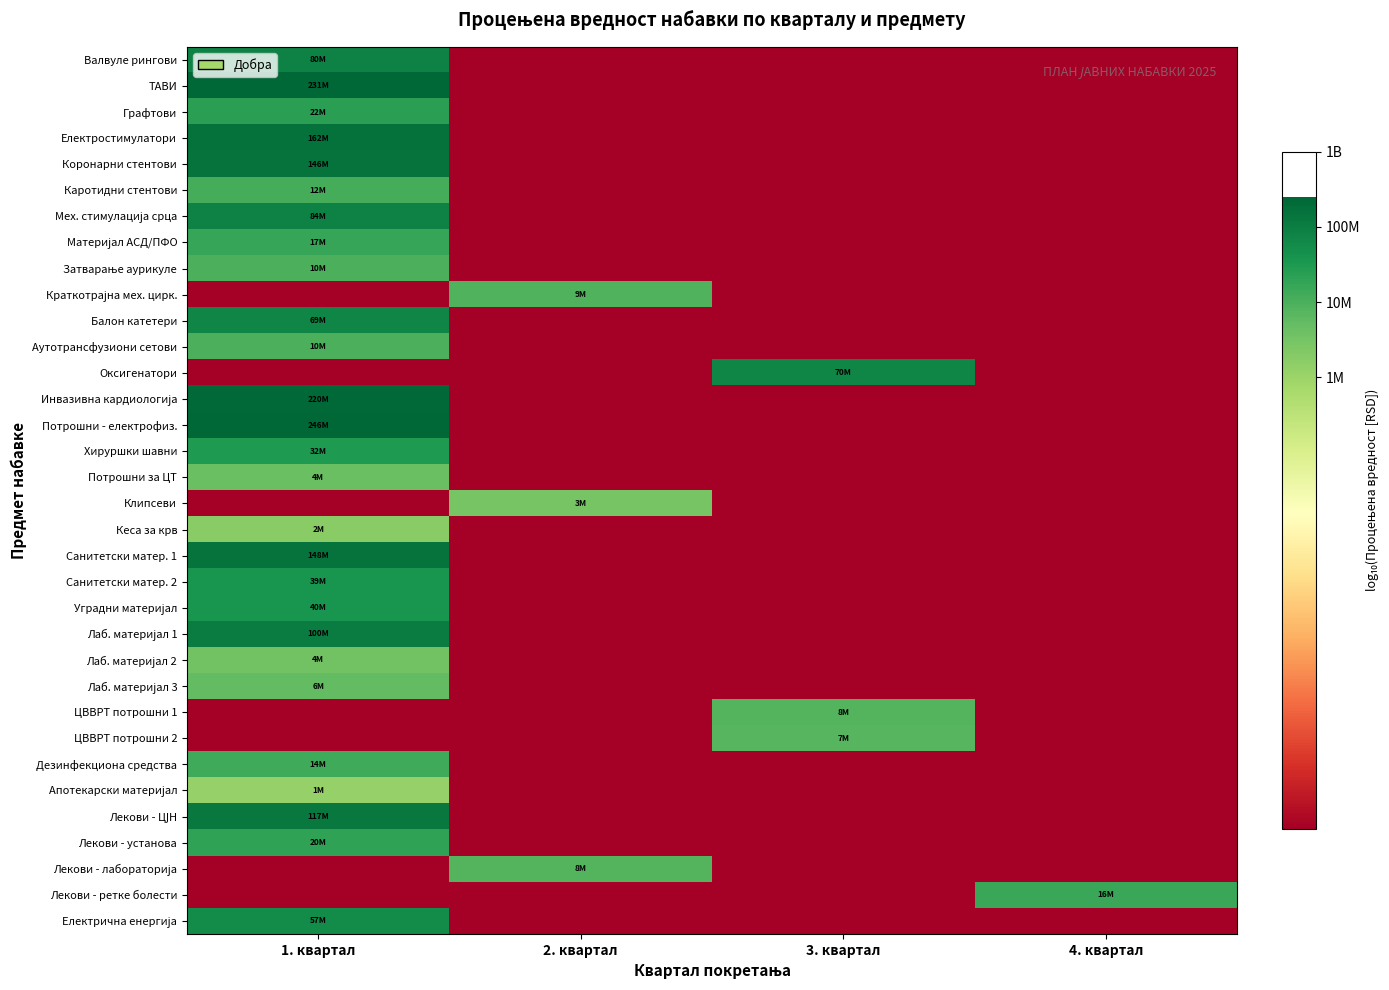

At which category is the sum across all series the highest?

1. квартал